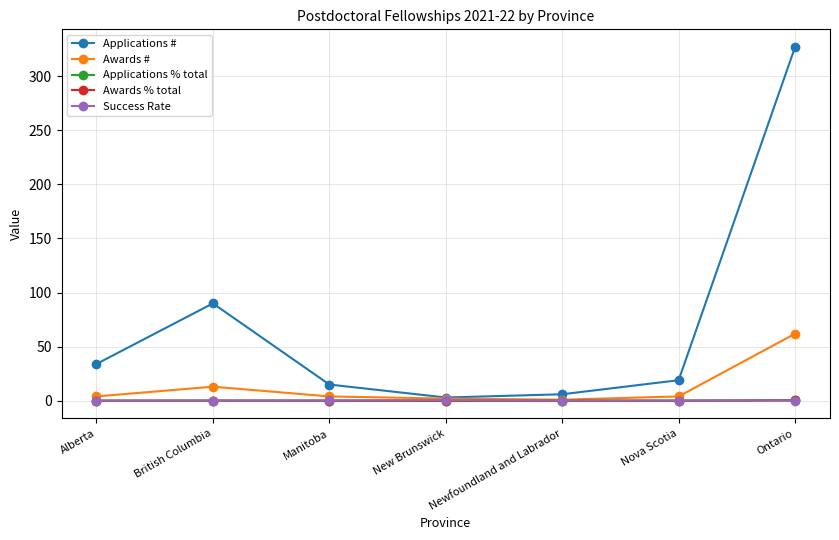

Read the Awards # value at British Columbia.

13.0